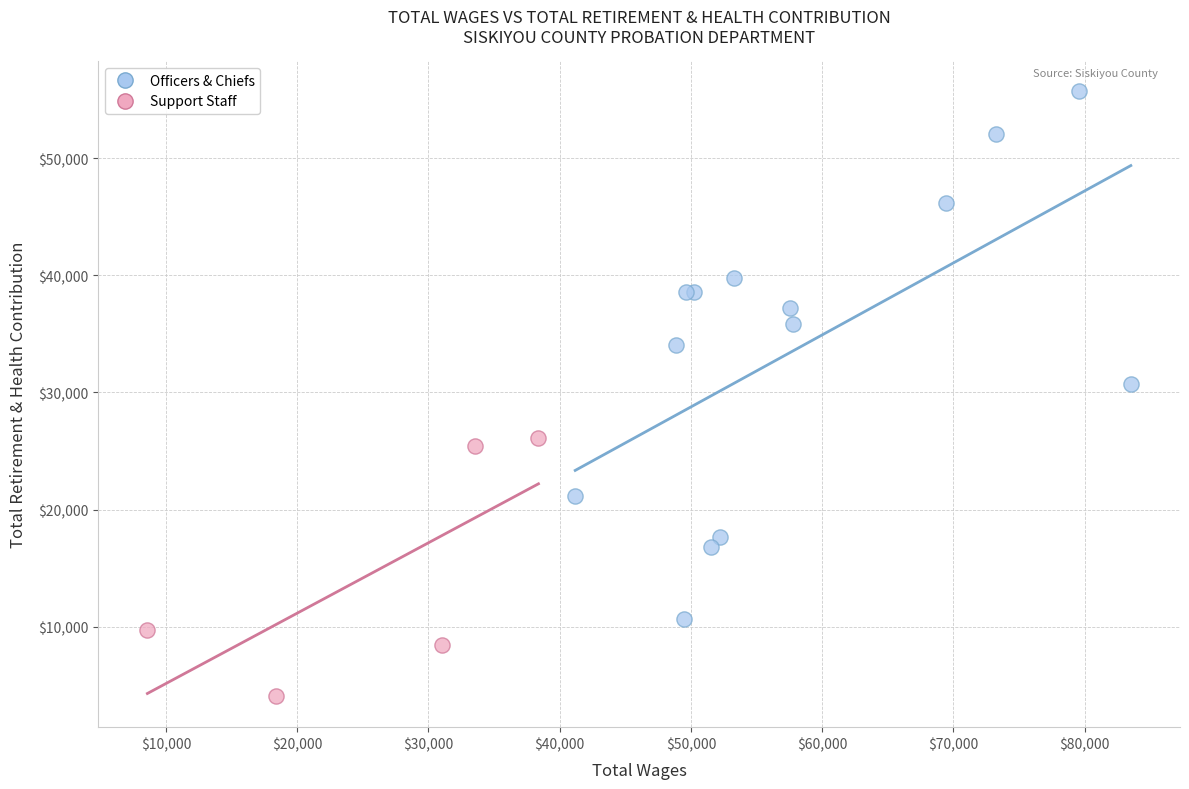

Which series has the widest spread of Y values?

Officers & Chiefs